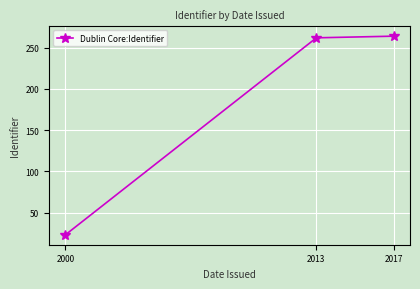

What is the smallest value displayed?

23